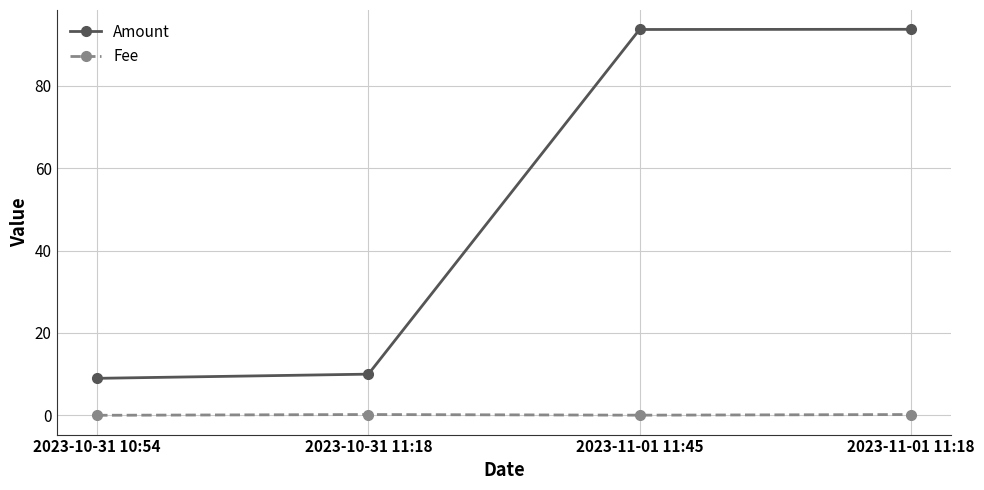

Is the value of Amount at 2023-10-31 11:18 greater than the value of Fee at 2023-11-01 11:18?

Yes